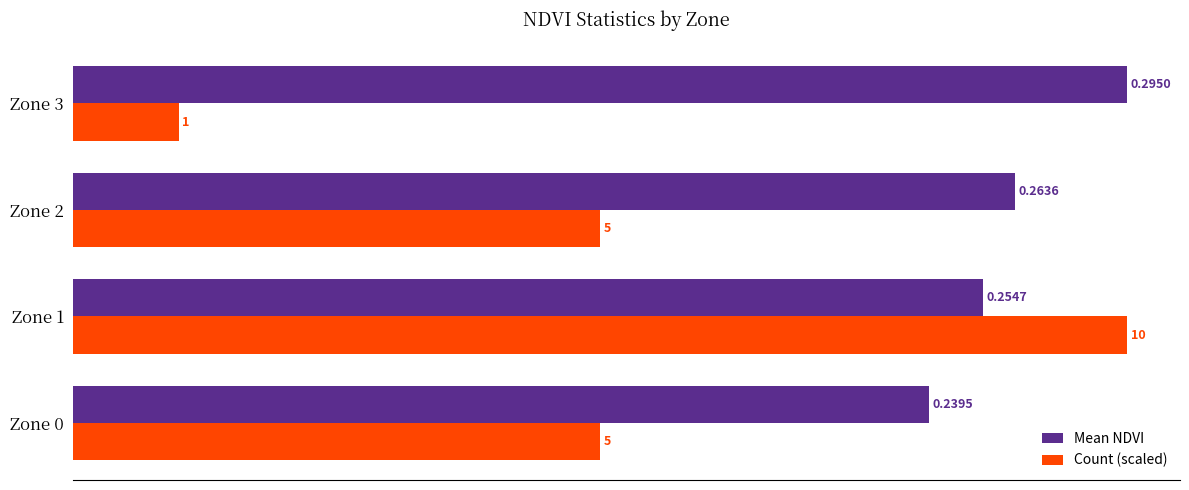

Between Zone 0 and Zone 3, which series saw the biggest shift?

Count (scaled)